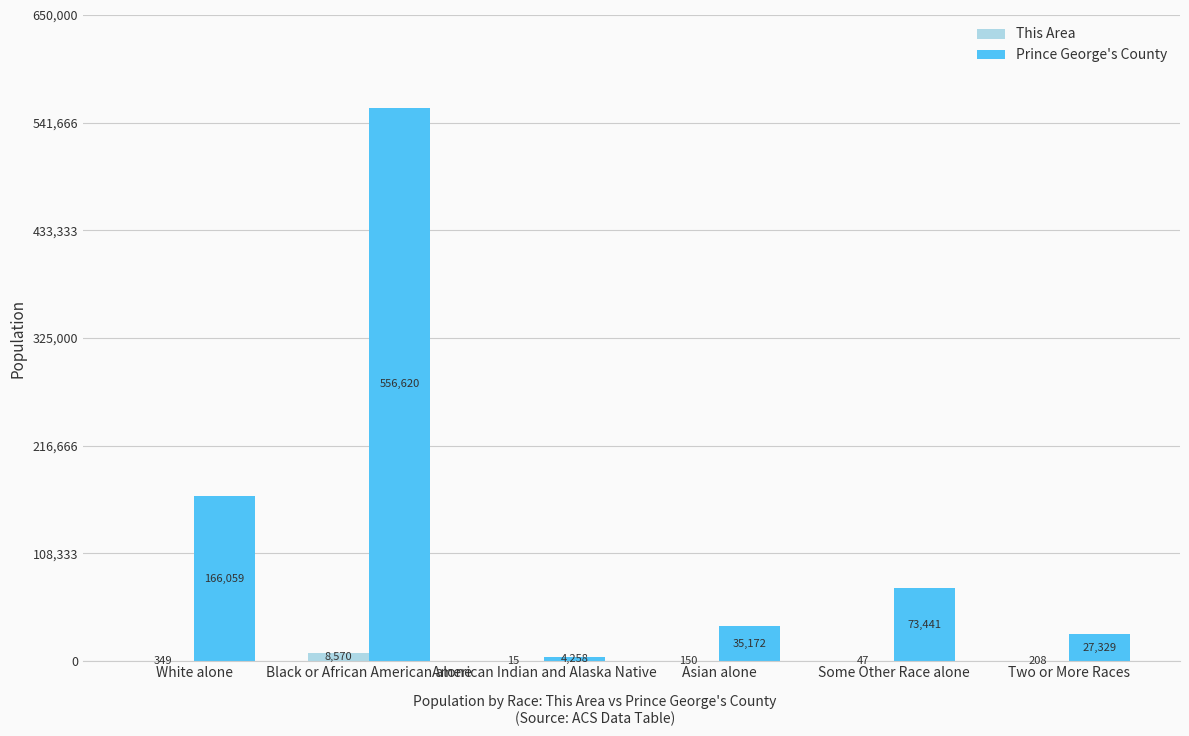

At which label does This Area first exceed 208?

White alone